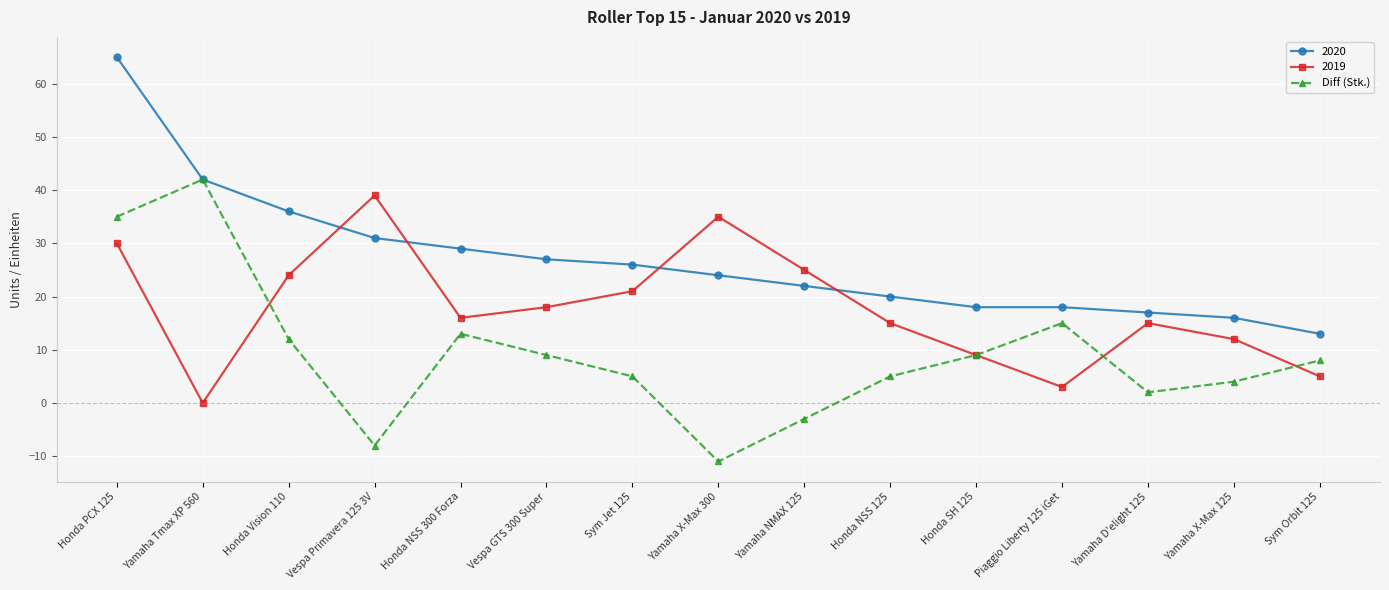

What position from the left is Yamaha X-Max 125?

14